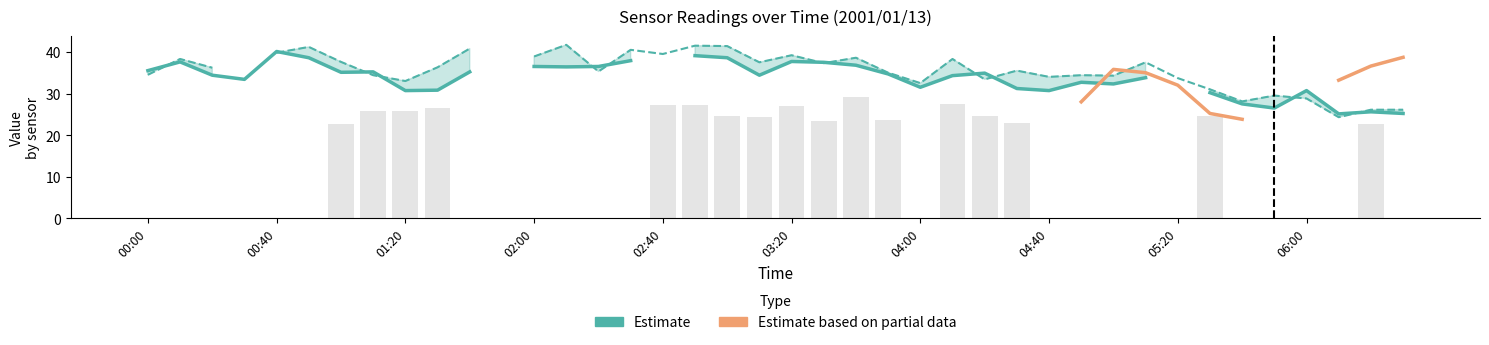

Between 21 and 23, which series saw the biggest shift?

Estimate